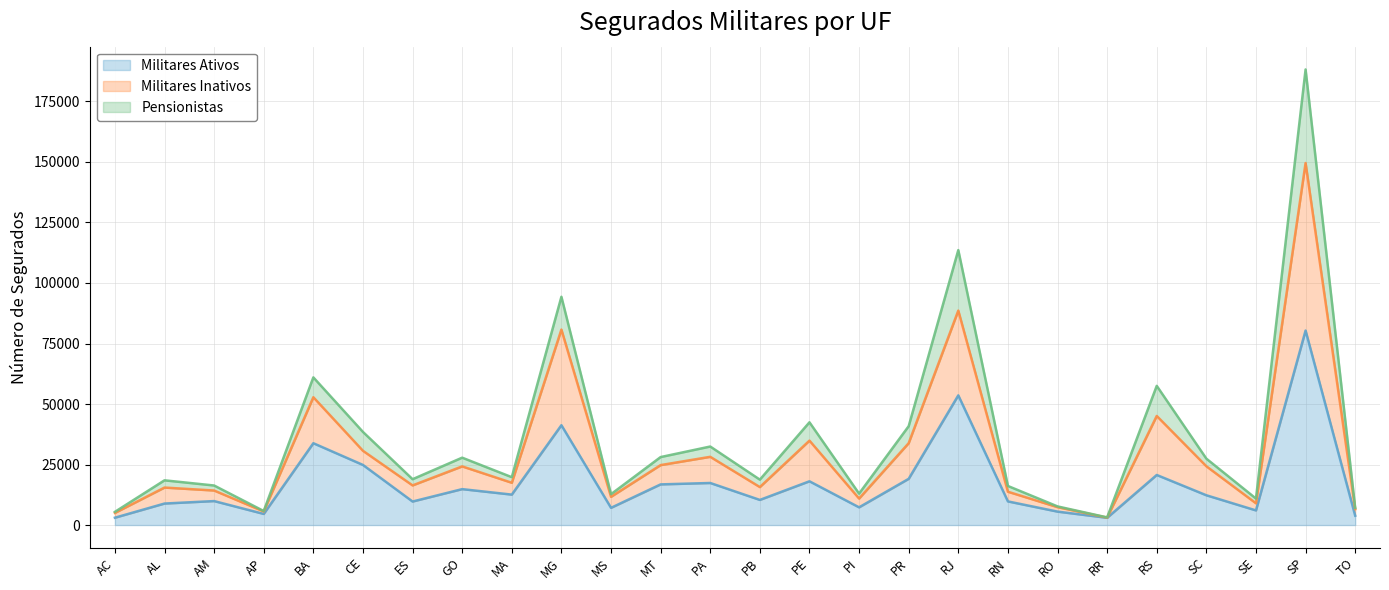

What is the value of the Militares Inativos point at the 8th from the left?

24226